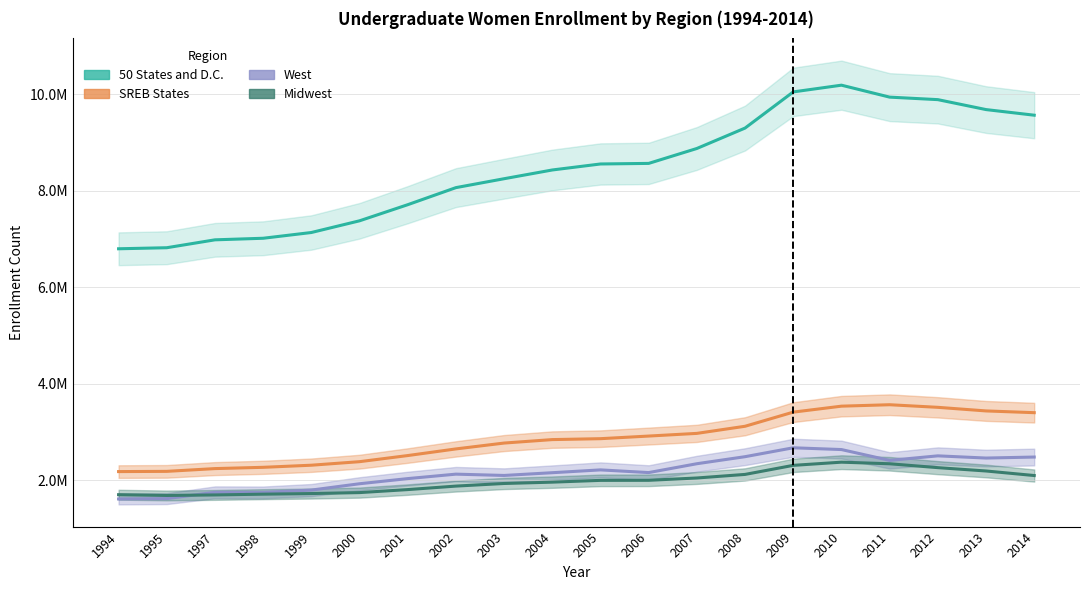

Reading left to right, what are all the values shown in this chart?

50 States and D.C.: 6795939	6817553	6981078	7013647	7132718	7375094	7708841	8062323	8247035	8428088	8552349	8564252	8873376	9296282	10045350	10184529	9936999	9885043	9679125	9562572
SREB States: 2180605	2185286	2242576	2269029	2312605	2385865	2512570	2650092	2771564	2843282	2862309	2916519	2971979	3119412	3412186	3535647	3565467	3511614	3437043	3401017
West: 1613839	1621037	1751126	1748704	1797535	1928751	2035208	2127549	2100537	2157402	2215773	2160031	2343462	2489249	2673757	2636924	2412661	2506545	2460918	2481741
Midwest: 1701846	1686192	1697014	1712765	1725602	1745416	1807744	1880077	1934134	1961901	1998762	2000059	2047970	2122044	2309672	2375528	2342457	2262265	2193104	2098921